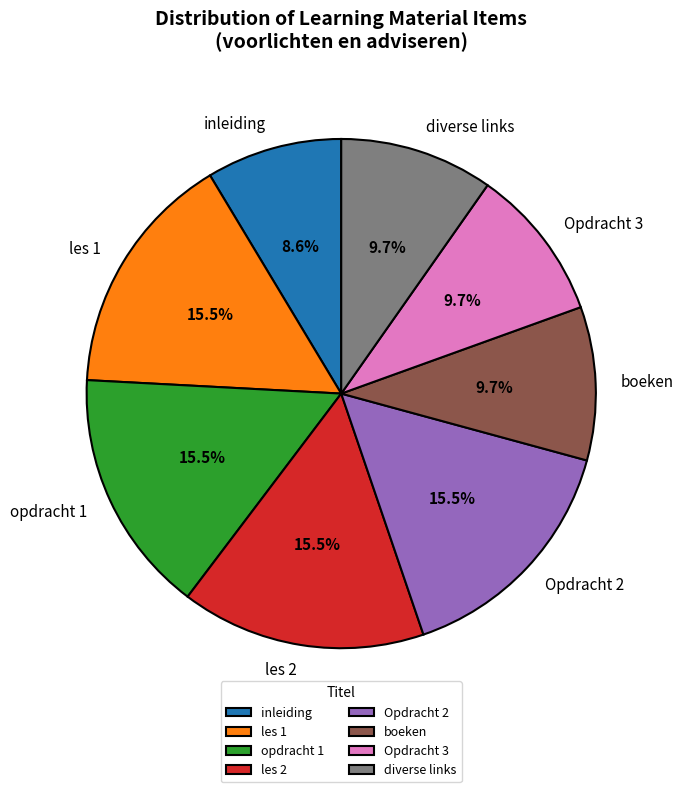

Does any single category account for the majority?

No